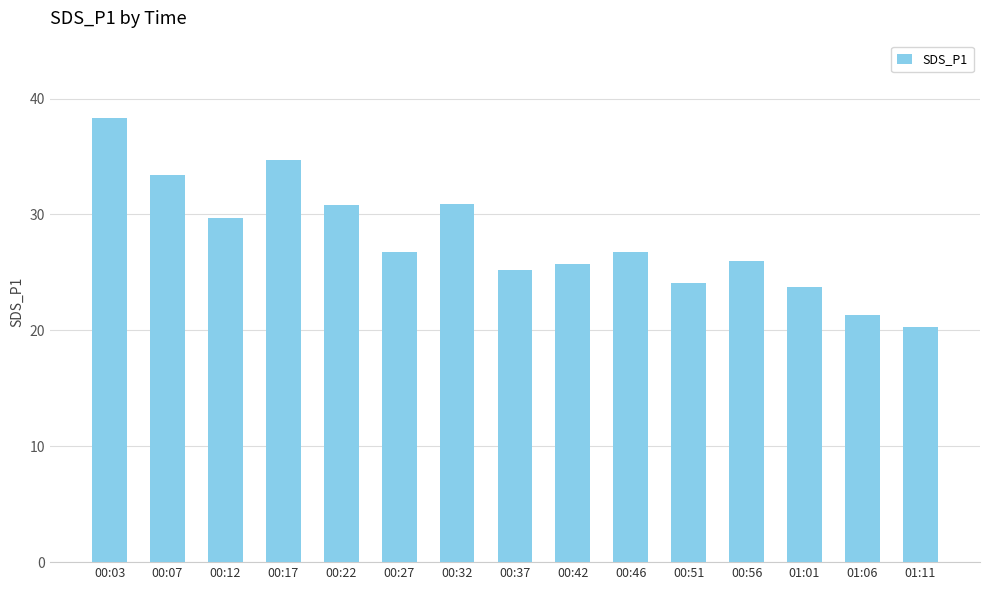

What is the maximum value shown in the chart?

38.3